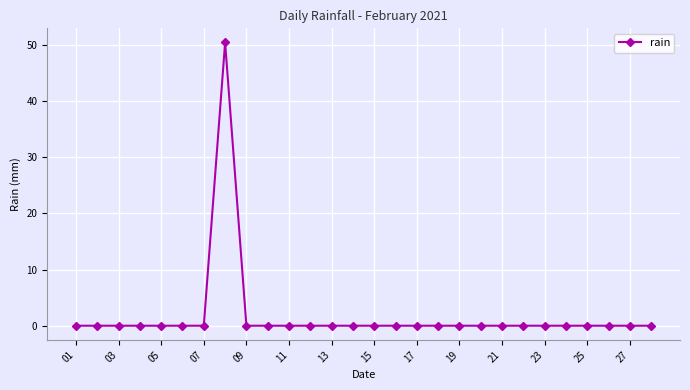

Reading left to right, list all the values displayed in this chart.

0.0	0.0	0.0	0.0	0.0	0.0	0.0	50.4	0.0	0.0	0.0	0.0	0.0	0.0	0.0	0.0	0.0	0.0	0.0	0.0	0.0	0.0	0.0	0.0	0.0	0.0	0.0	0.0